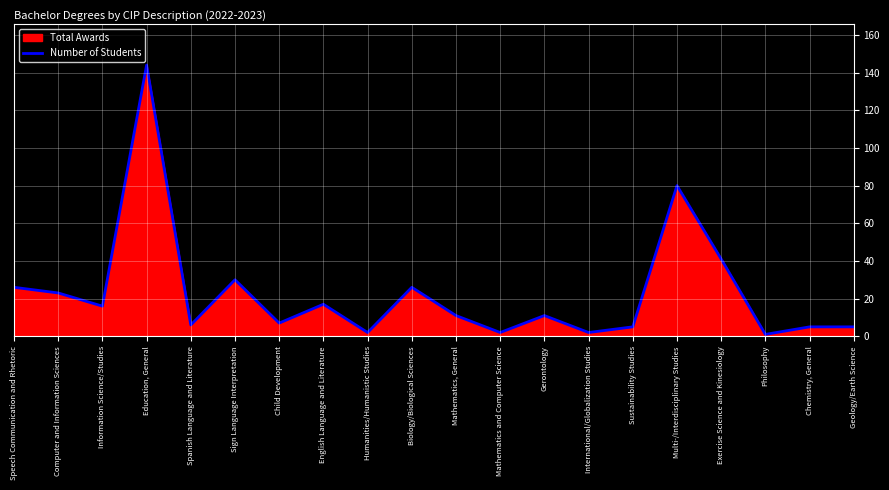

How many categories are shown in the chart?

20